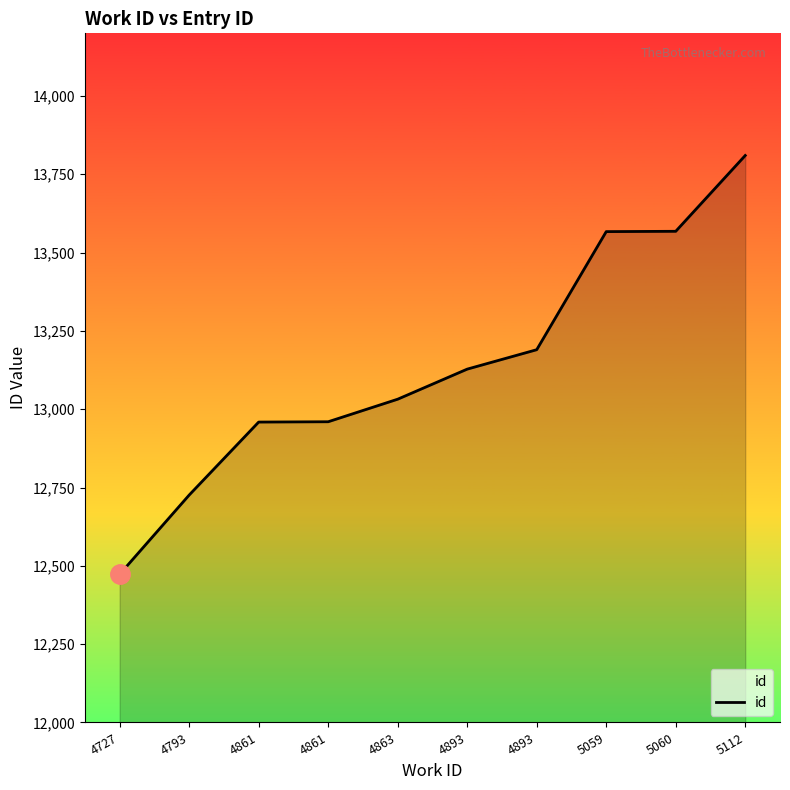

What is the change in value from 5059 to 5112?

+243